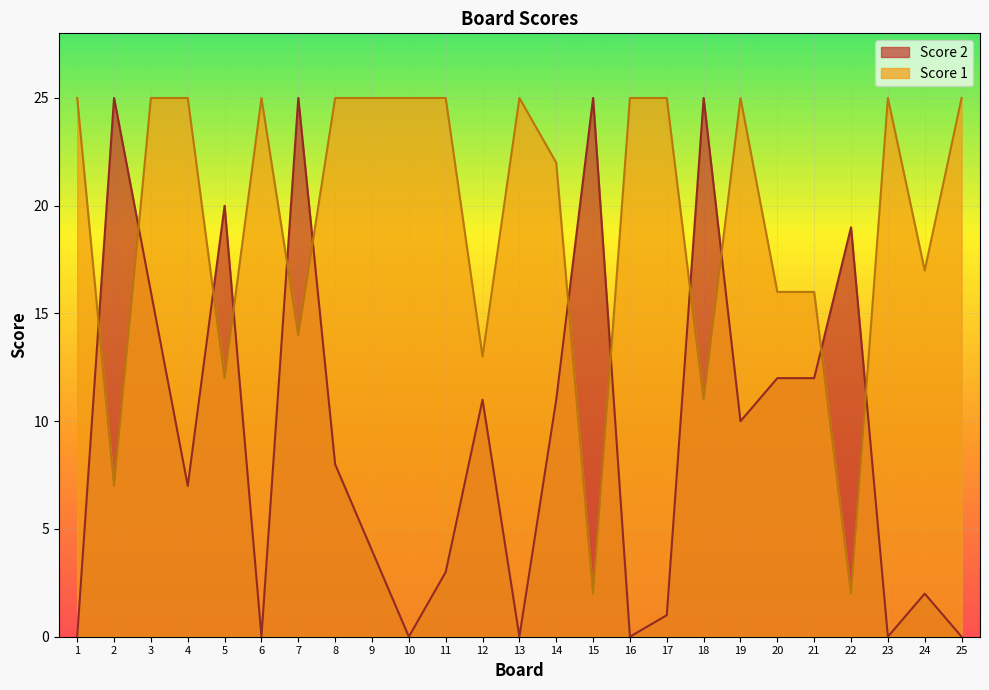

Reading left to right, transcribe all the data shown in this chart.

Score 1: 25	7	25	25	12	25	14	25	25	25	25	13	25	22	2	25	25	11	25	16	16	2	25	17	25
Score 2: 0	25	16	7	20	0	25	8	4	0	3	11	0	11	25	0	1	25	10	12	12	19	0	2	0